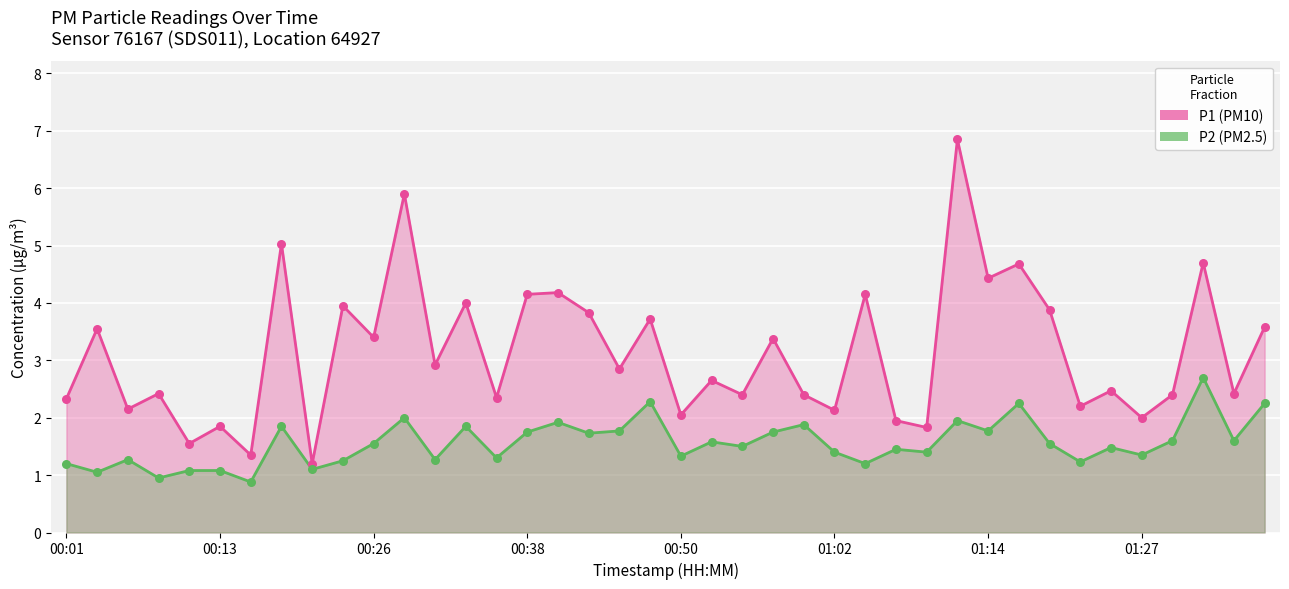

Which series has the largest total across all categories?

P1